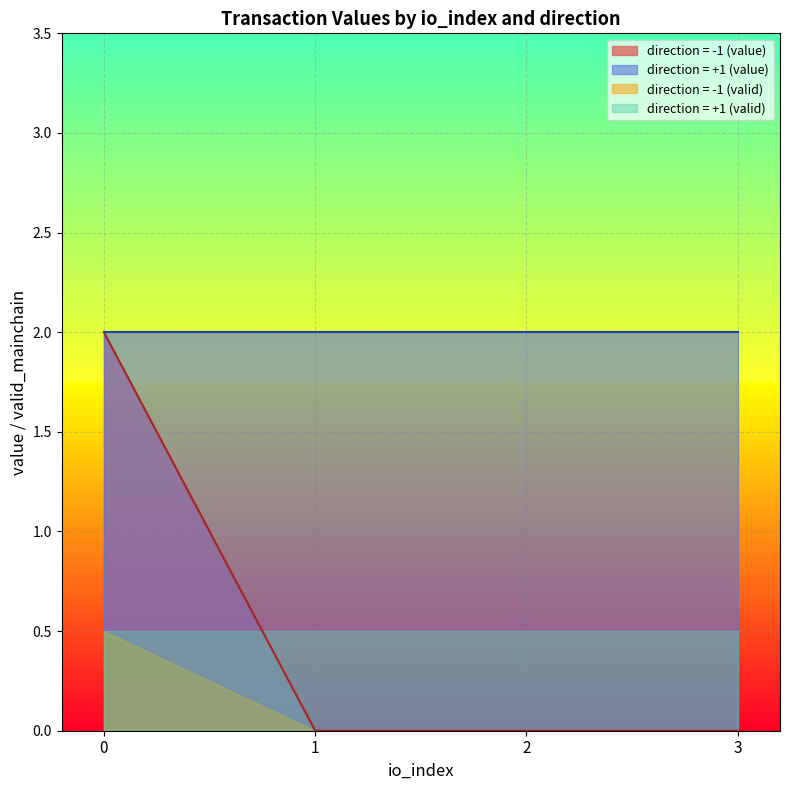

The value of direction = -1 (value) at 0 is 0.5. True or false?

False